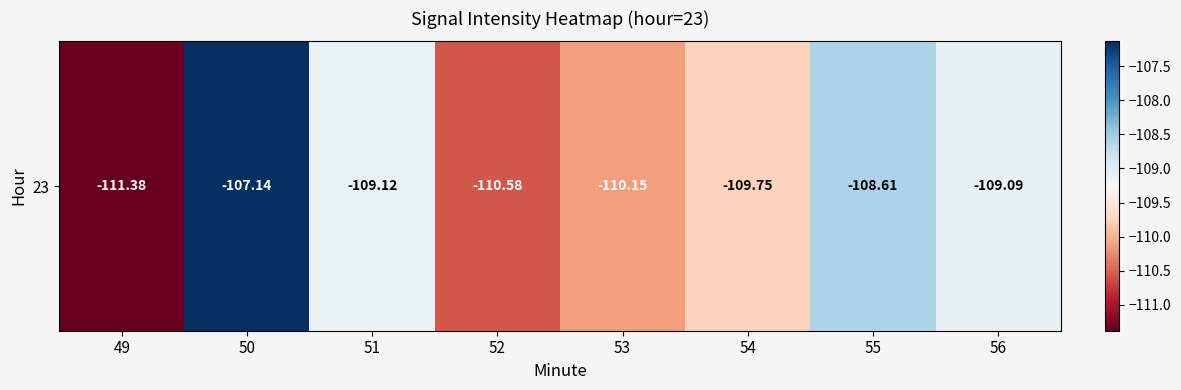

What is the minimum value shown in the chart?

-111.4